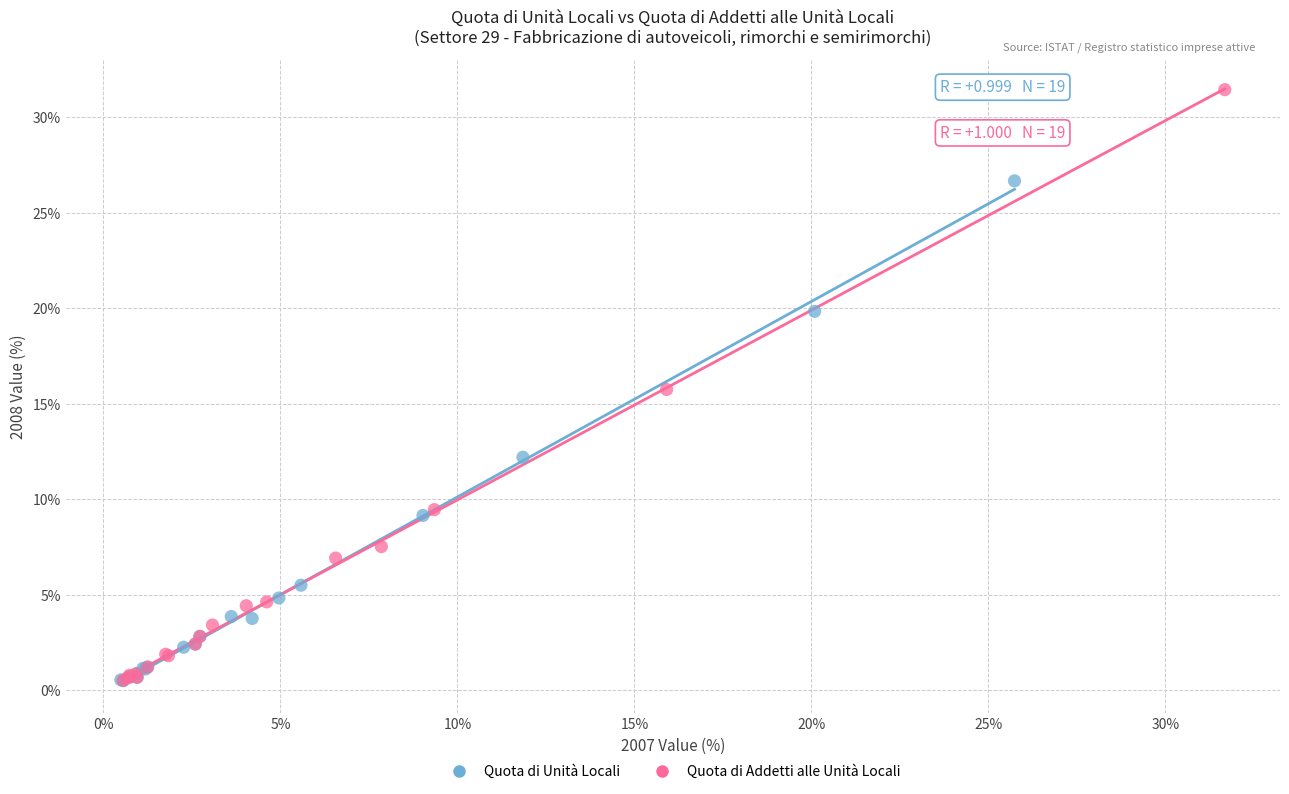

Which series contains the highest Y value?

Quota di Addetti alle Unità Locali